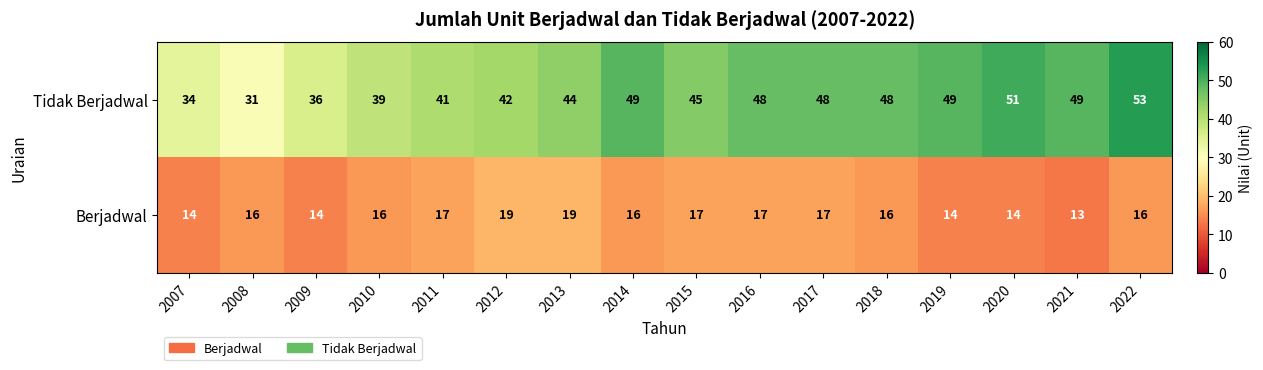

Where is Tidak Berjadwal nearest to the value 42?

2012